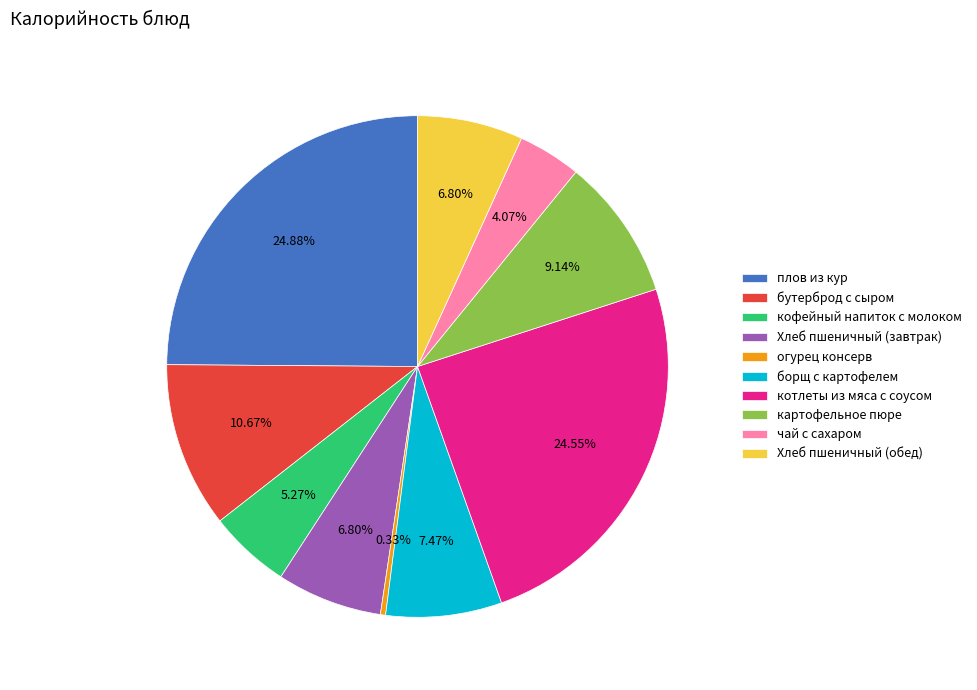

Which slice is the smallest?

огурец консерв